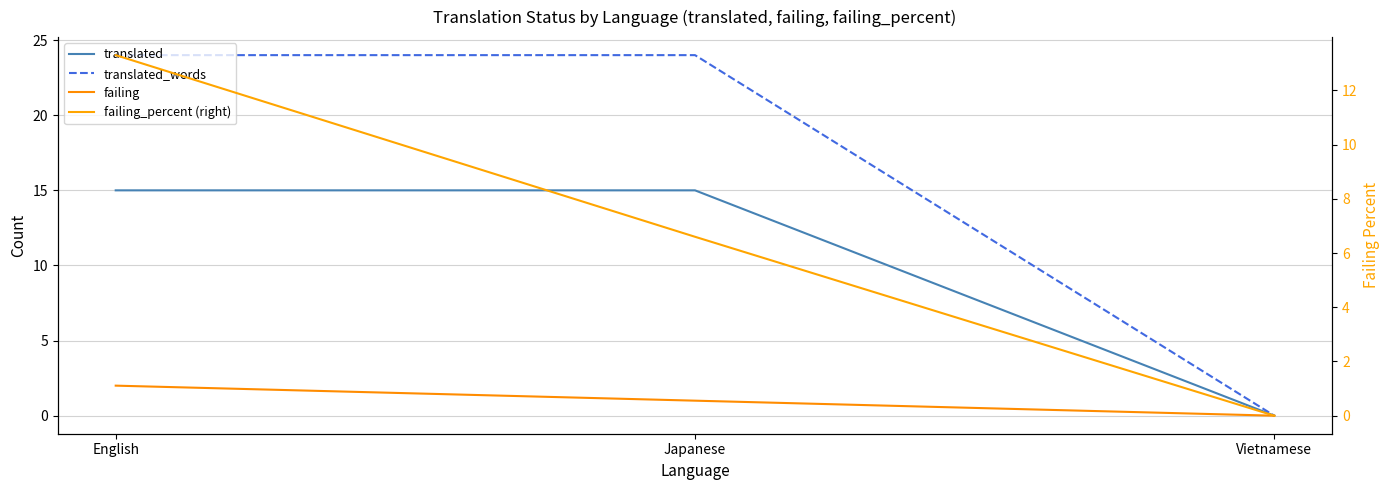

Reading right to left, transcribe all the data shown in this chart.

translated: Vietnamese=0.0	Japanese=15.0	English=15.0
translated_words: Vietnamese=0.0	Japanese=24.0	English=24.0
failing: Vietnamese=0.0	Japanese=1.0	English=2.0
failing_percent (right): Vietnamese=0.0	Japanese=6.6	English=13.3